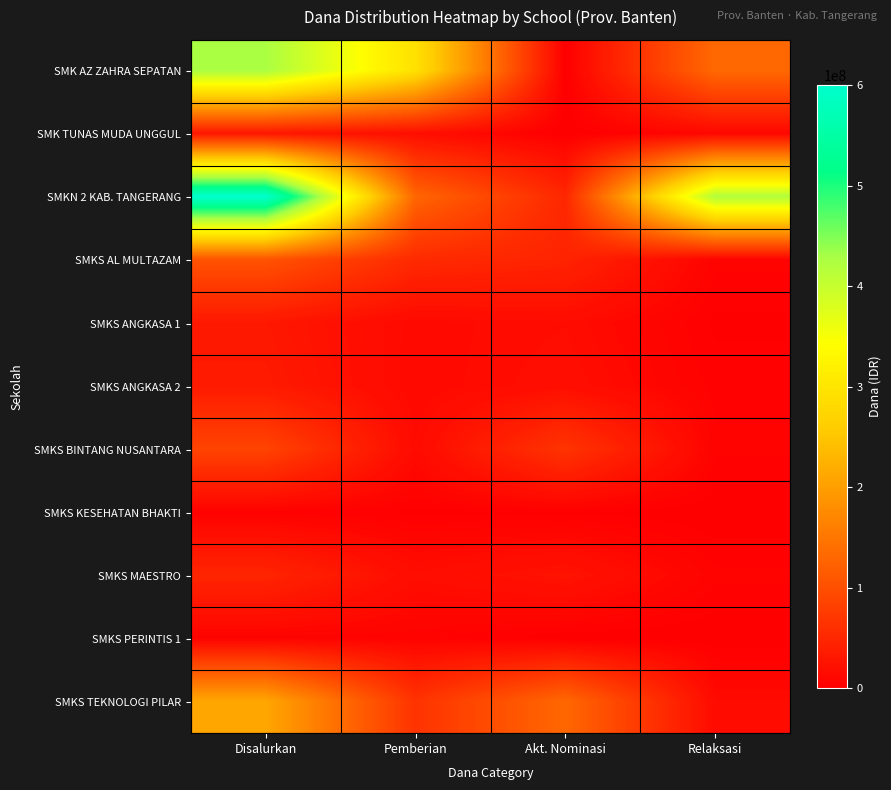

What is the spread (max minus min) of values at Akt. Nominasi?

131400000